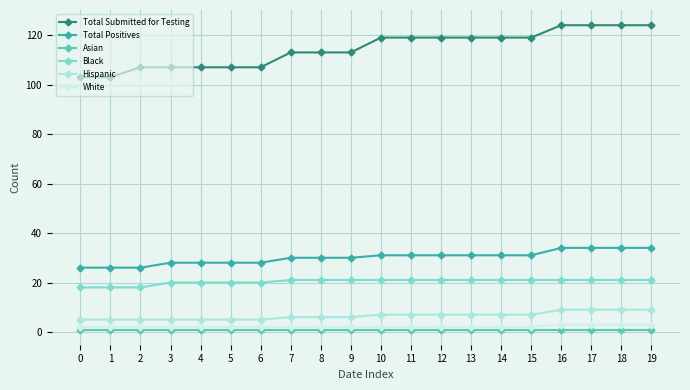

The value of Black at 13 is 8. True or false?

False